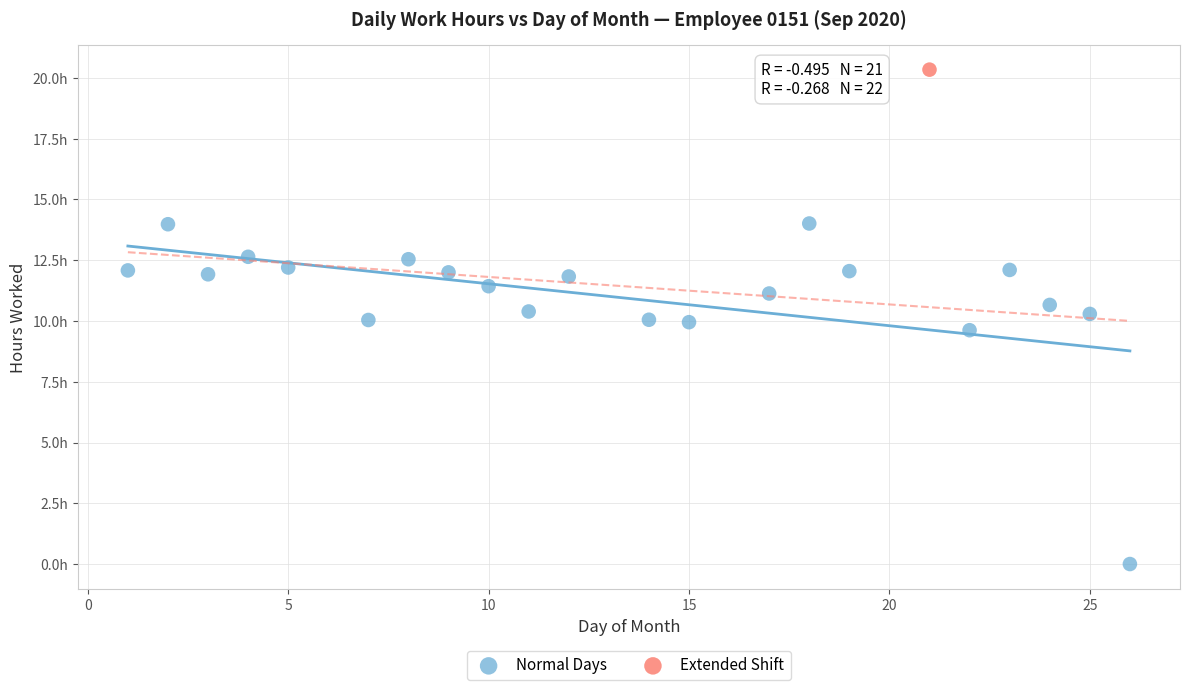

What are all the series names shown in the legend?

Normal Days, Extended Shift